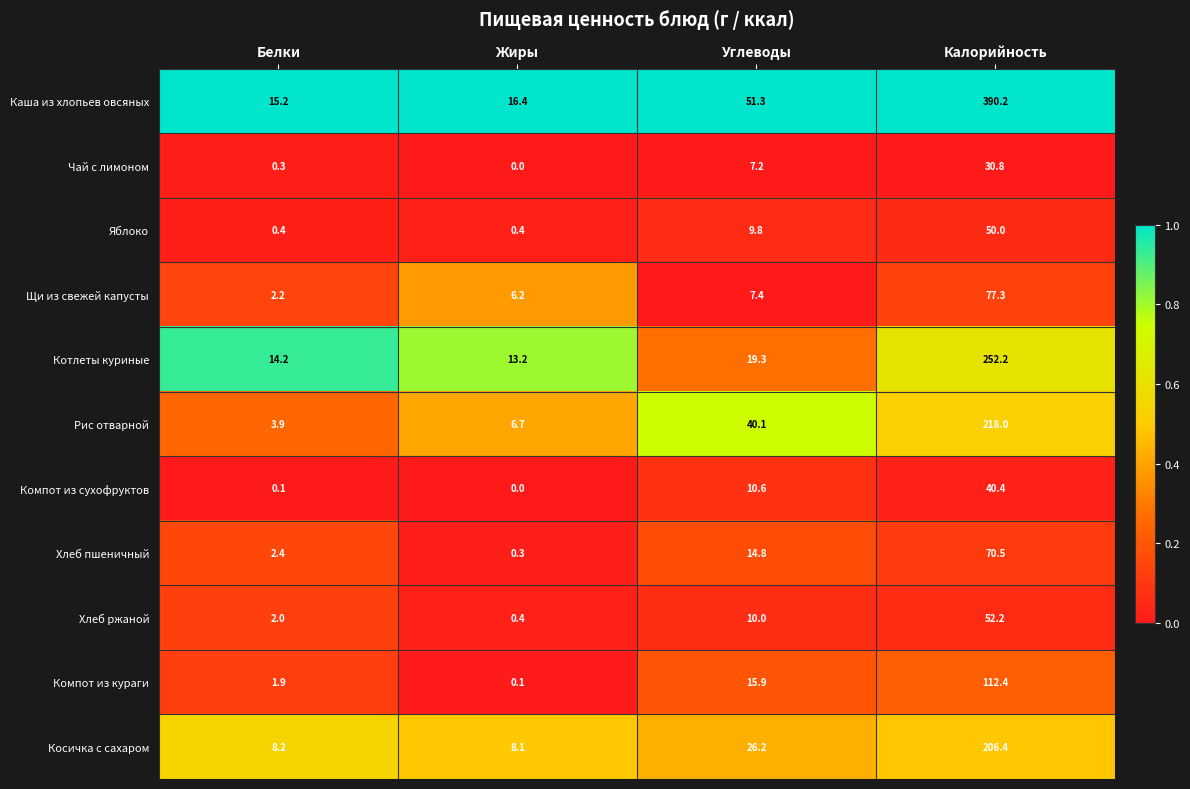

What is the difference between the second highest and minimum values in the Рис отварной series?

36.2